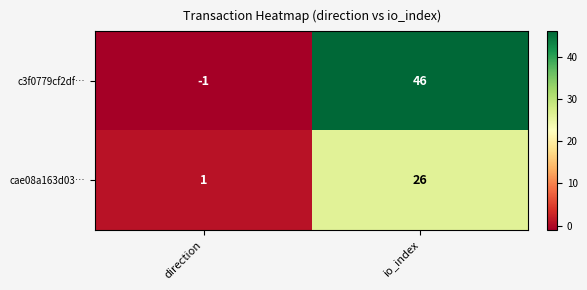

Which series has the widest spread of values?

c3f0779cf2df…